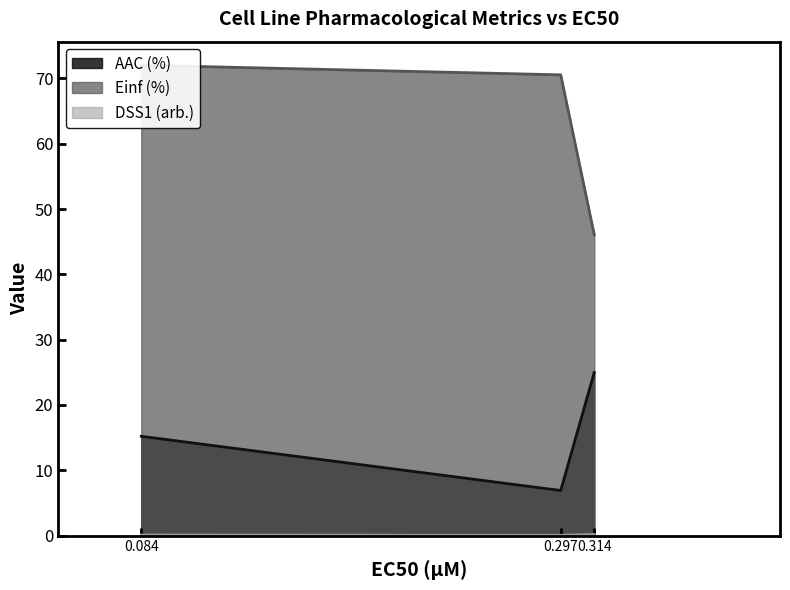

The value of AAC (%) at 0.314 is 9.4. True or false?

False